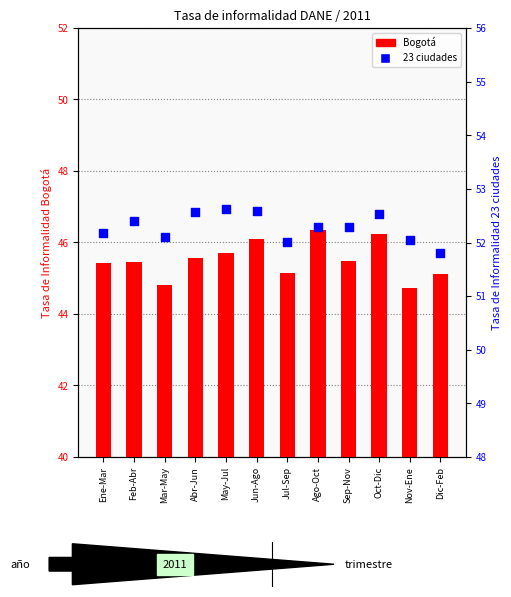

Which series has the widest spread of Y values?

Tasa de Informalidad DANE Bogotá